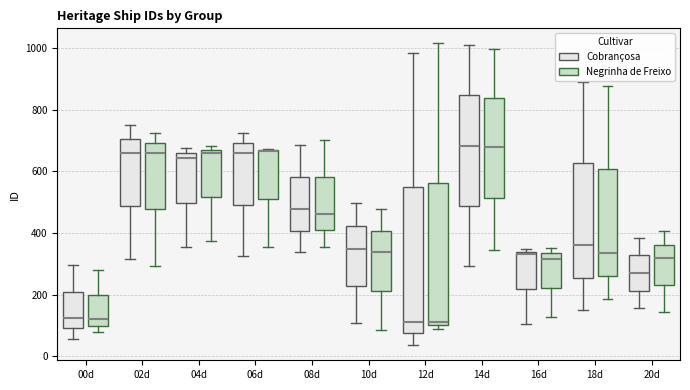

Reading left to right, read every box against the y-axis: the position of its median line, the range the box covers, and the ends of its whiskers. The values are not printed on the chart, so give them approximately, as read against the axis.

00d (Cobrançosa): median 120, box 100 to 200, whiskers 60 to 300
00d (Negrinha de Freixo): median 120, box 100 to 200, whiskers 80 to 280
02d (Cobrançosa): median 660, box 480 to 700, whiskers 320 to 740
02d (Negrinha de Freixo): median 660, box 480 to 700, whiskers 300 to 720
04d (Cobrançosa): median 640, box 500 to 660, whiskers 360 to 680
04d (Negrinha de Freixo): median 660, box 520 to 680, whiskers 380 to 680 (just above the box's upper edge)
06d (Cobrançosa): median 660, box 500 to 700, whiskers 320 to 720
06d (Negrinha de Freixo): median 660 (drawn on the box's upper edge), box 500 to 660, whiskers 360 to 680
08d (Cobrançosa): median 480, box 400 to 580, whiskers 340 to 680
08d (Negrinha de Freixo): median 460, box 400 to 580, whiskers 360 to 700
10d (Cobrançosa): median 340, box 220 to 420, whiskers 100 to 500
10d (Negrinha de Freixo): median 340, box 220 to 400, whiskers 80 to 480
12d (Cobrançosa): median 120, box 80 to 540, whiskers 40 to 980
12d (Negrinha de Freixo): median 120, box 100 to 560, whiskers 80 to 1020
14d (Cobrançosa): median 680, box 480 to 840, whiskers 300 to 1000
14d (Negrinha de Freixo): median 680, box 520 to 840, whiskers 340 to 1000
16d (Cobrançosa): median 340 (just below the box's upper edge), box 220 to 340, whiskers 100 to 340 (just above the box's upper edge)
16d (Negrinha de Freixo): median 320, box 220 to 340, whiskers 120 to 360
18d (Cobrançosa): median 360, box 260 to 620, whiskers 140 to 900
18d (Negrinha de Freixo): median 340, box 260 to 600, whiskers 180 to 880
20d (Cobrançosa): median 260, box 220 to 320, whiskers 160 to 380
20d (Negrinha de Freixo): median 320, box 240 to 360, whiskers 140 to 400